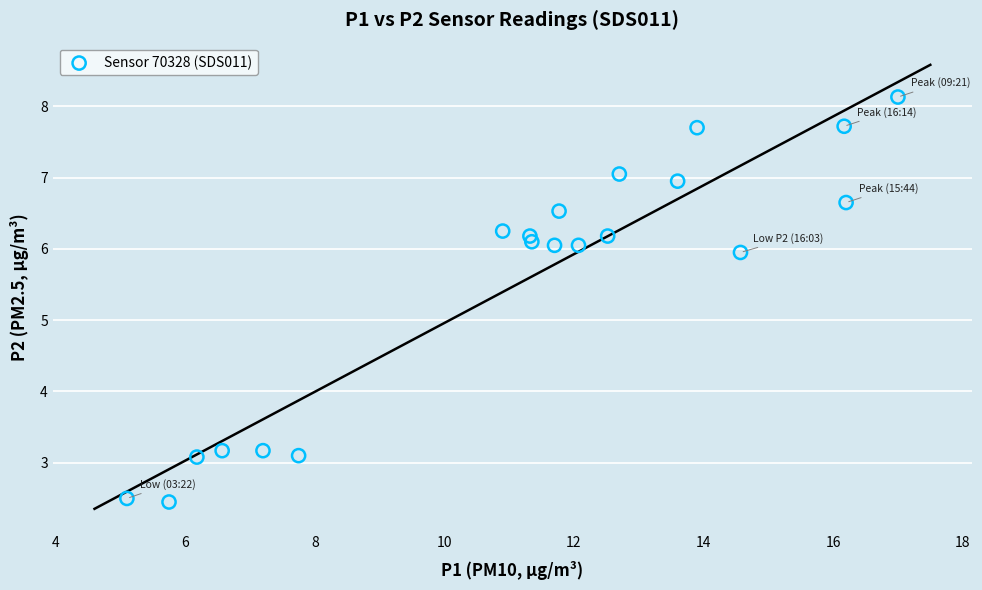

What is the range of Y values (max minus min)?

5.7